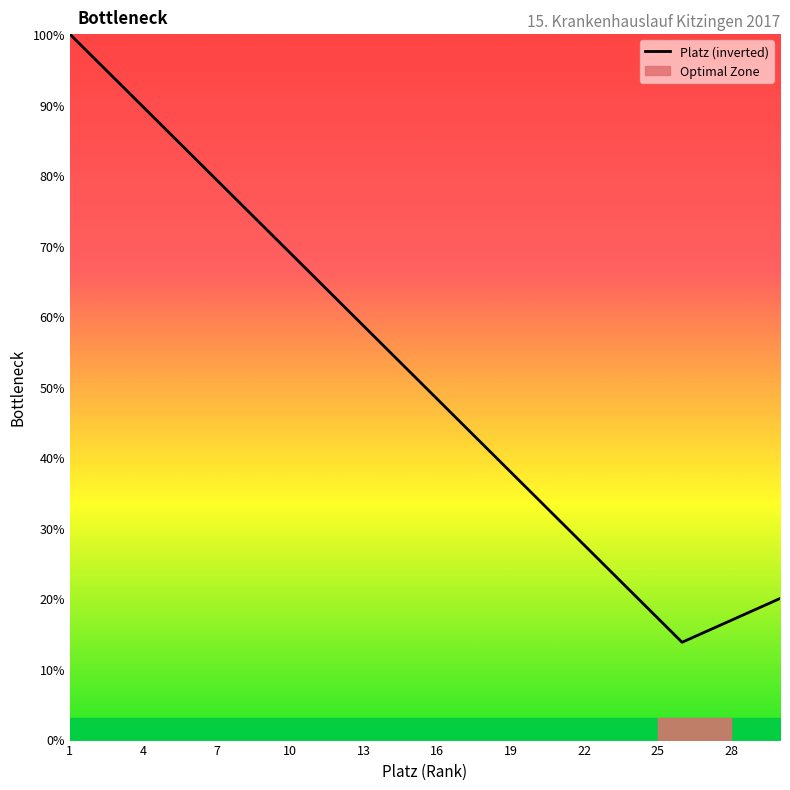

What is the difference between the maximum and minimum values?

86.2